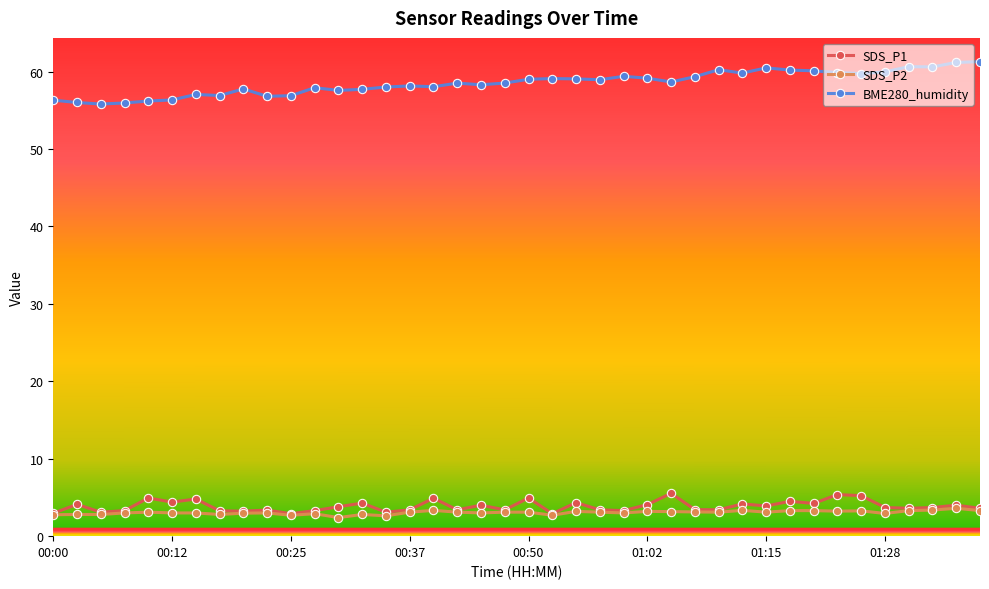

What is the smallest value displayed?

2.4